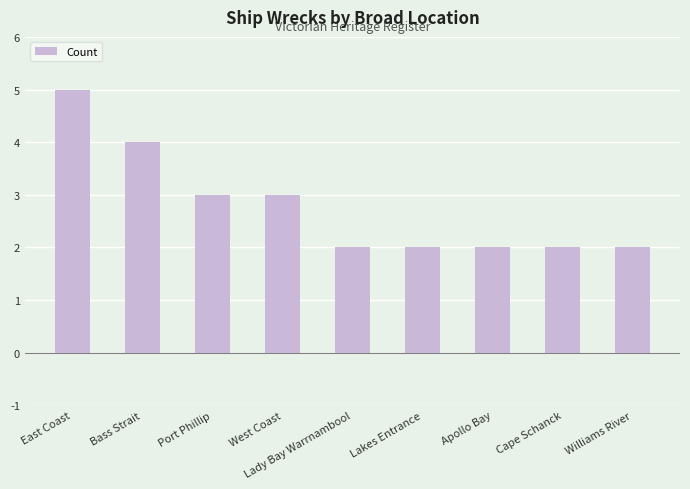

What is the change in value from East Coast to West Coast?

-2